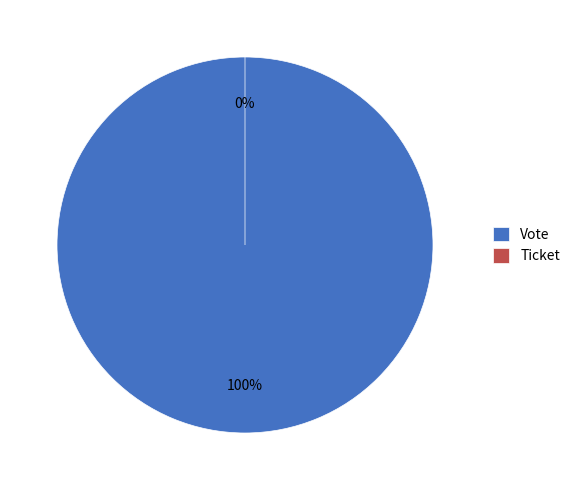

To the nearest percent, what portion does Vote represent?

100%